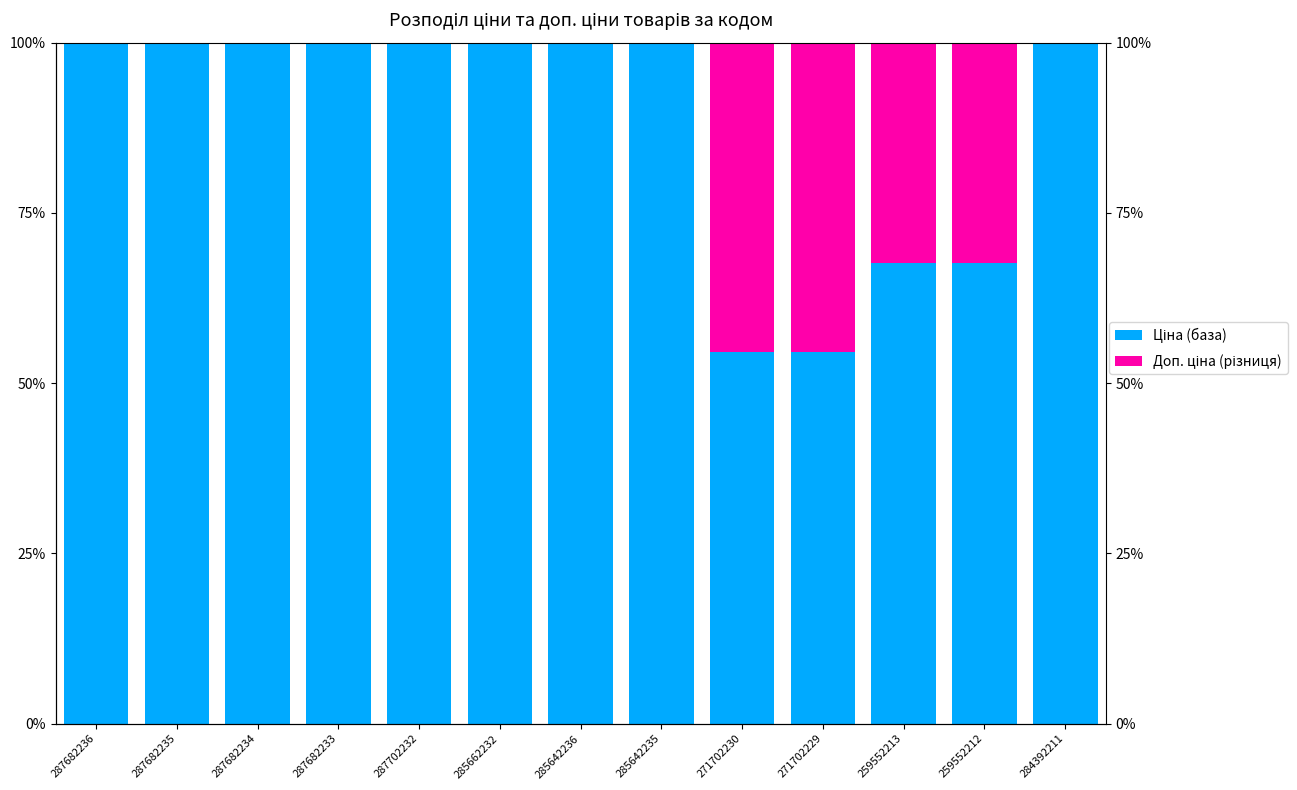

What is the sum of the Ціна (база) values at 285642235 and 259552212?

167.7